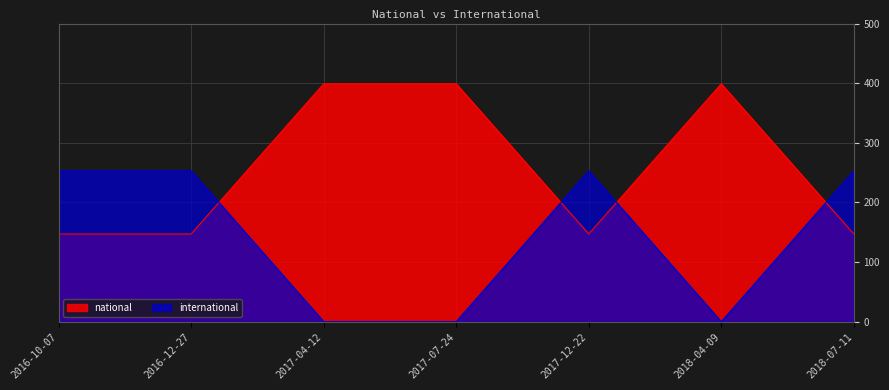

Does the chart have visible grid lines?

Yes